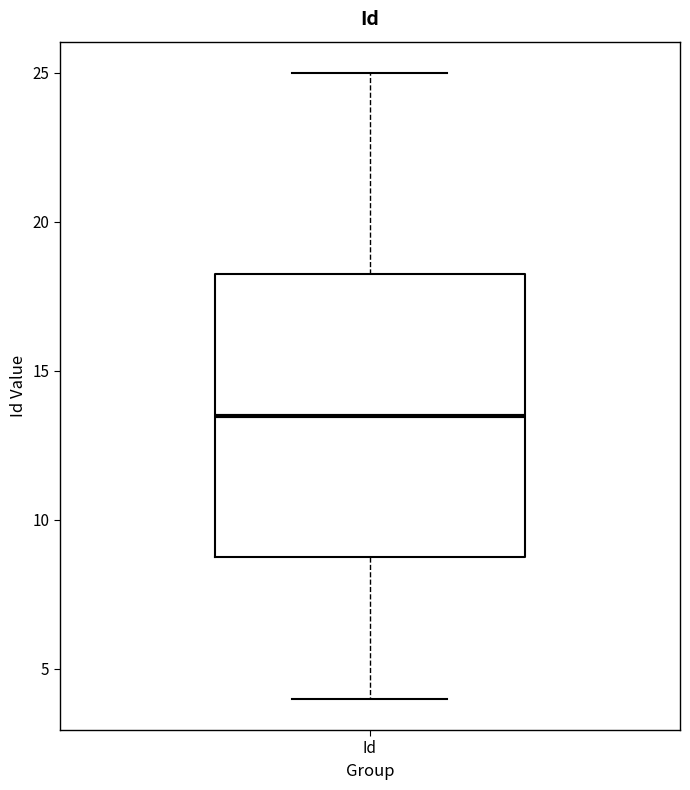

Where is the lower edge of the box for Id on the y-axis? The values are not printed on the chart, so give them approximately, as read against the axis.

9.0